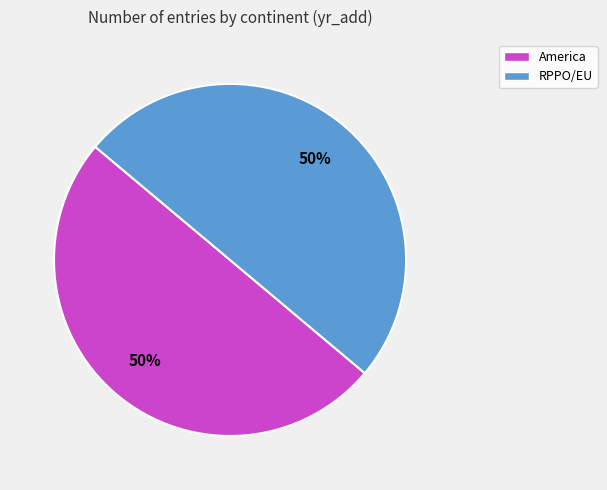

To the nearest percent, what percentage of the pie is America?

50%